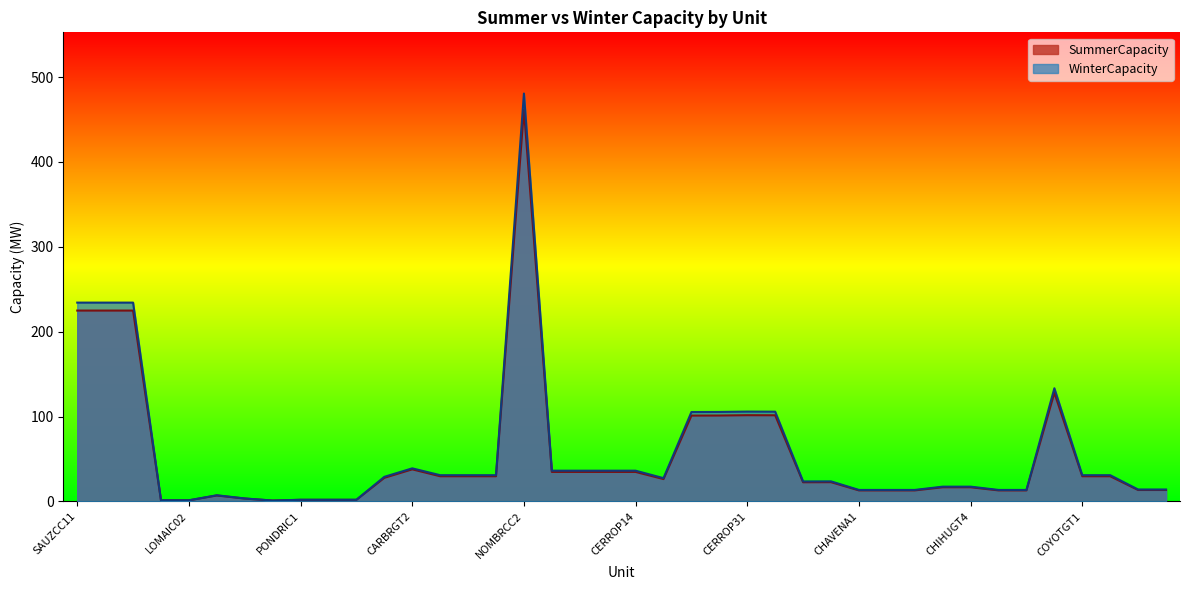

What are all the series names shown in the legend?

SummerCapacity, WinterCapacity